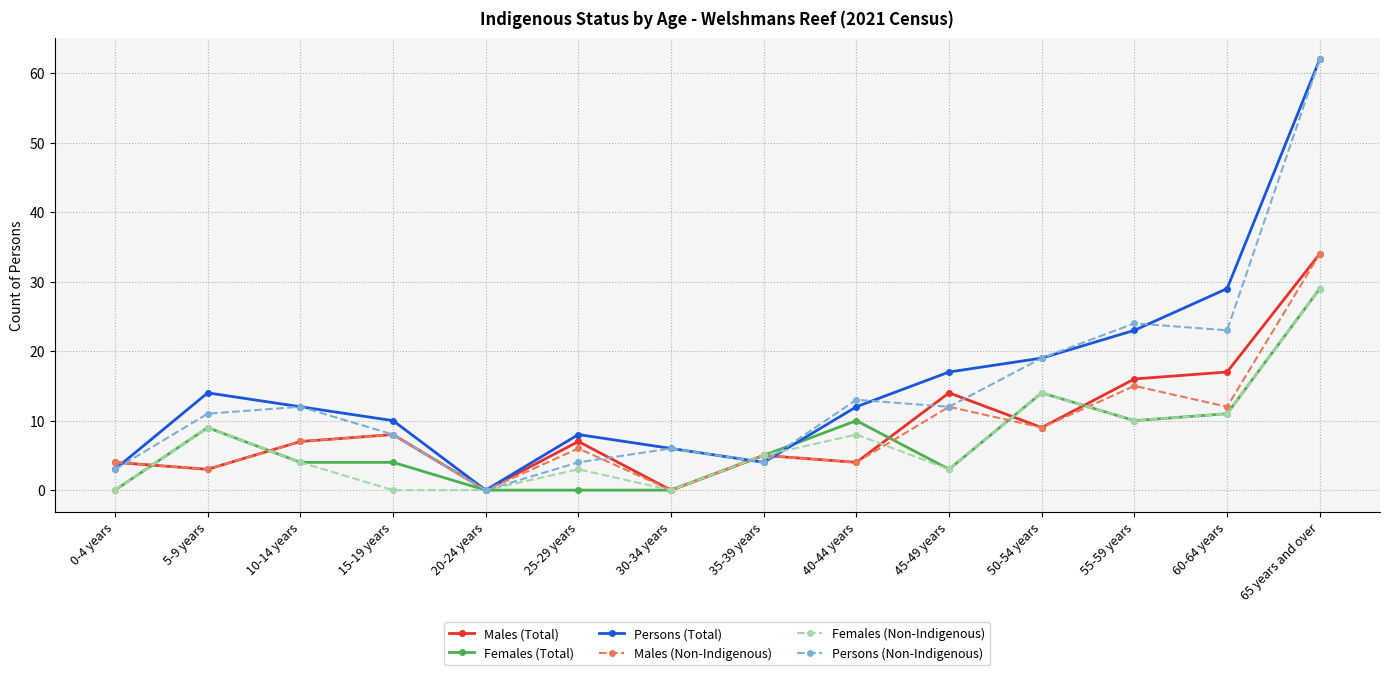

Is it true that Females (Non-Indigenous) equals 18 at 60-64 years?

False